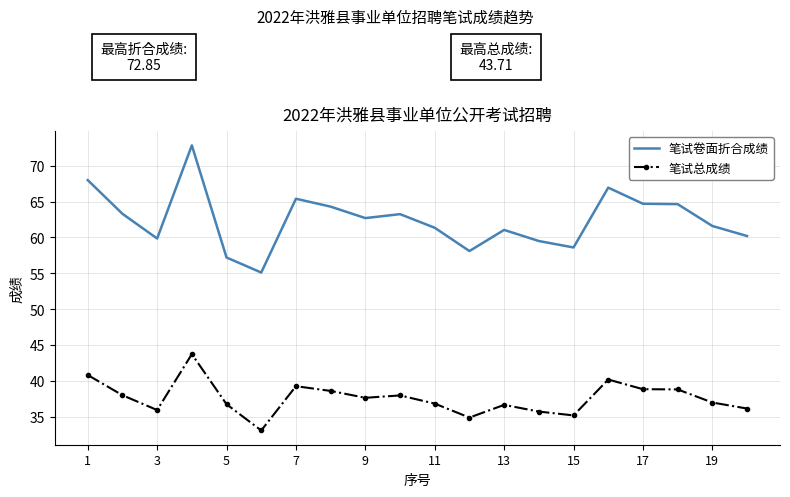

True or false: 笔试卷面折合成绩 and 笔试总成绩 cross at least once.

False